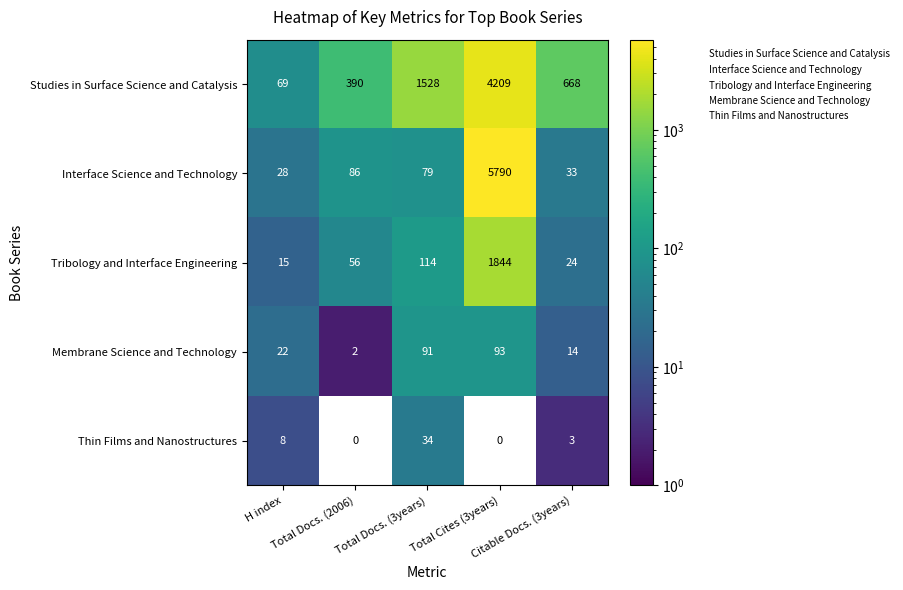

At which label is Interface Science and Technology closest to 2909?

Total Docs. (2006)